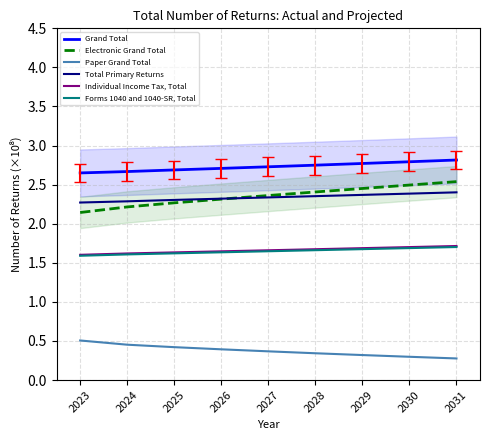

True or false: Grand Total has more than 1 interior local peaks.

False